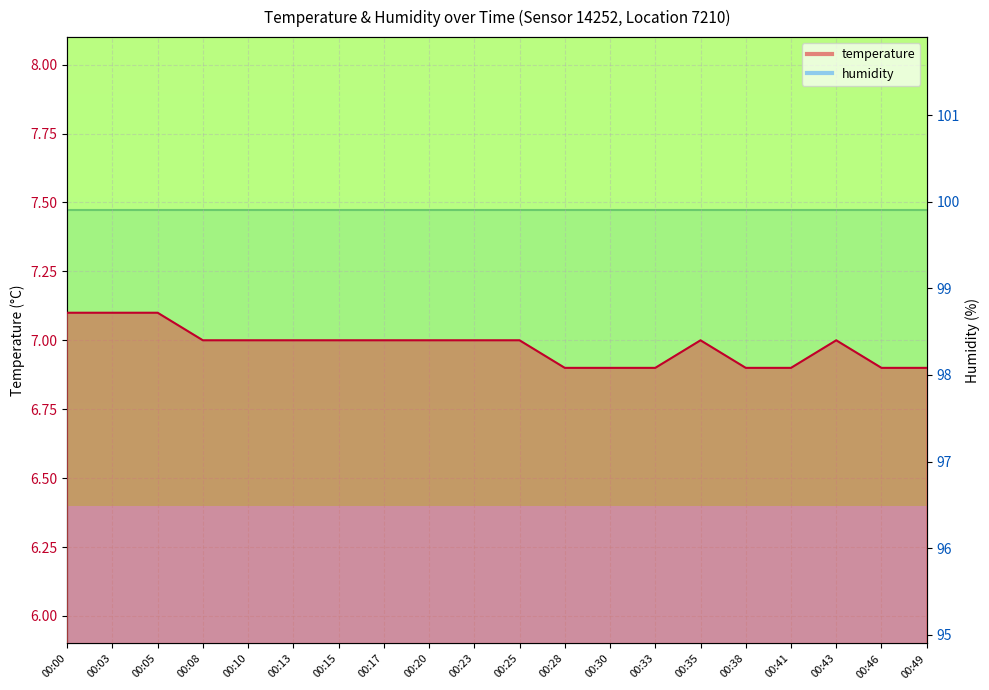

What is the maximum value shown in the chart?

7.1